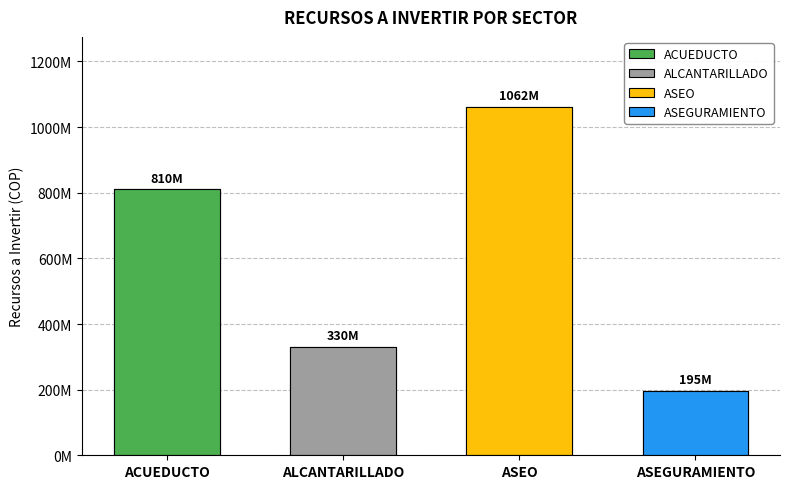

Where does the data first go above 250000000?

ACUEDUCTO